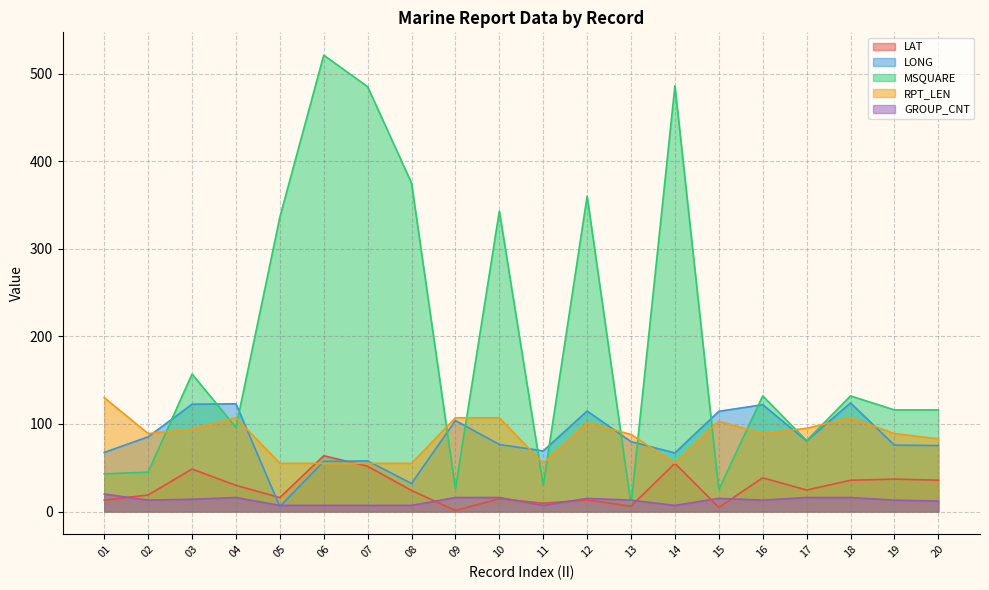

The value of RPT_LEN at 15 is 33.0. True or false?

False